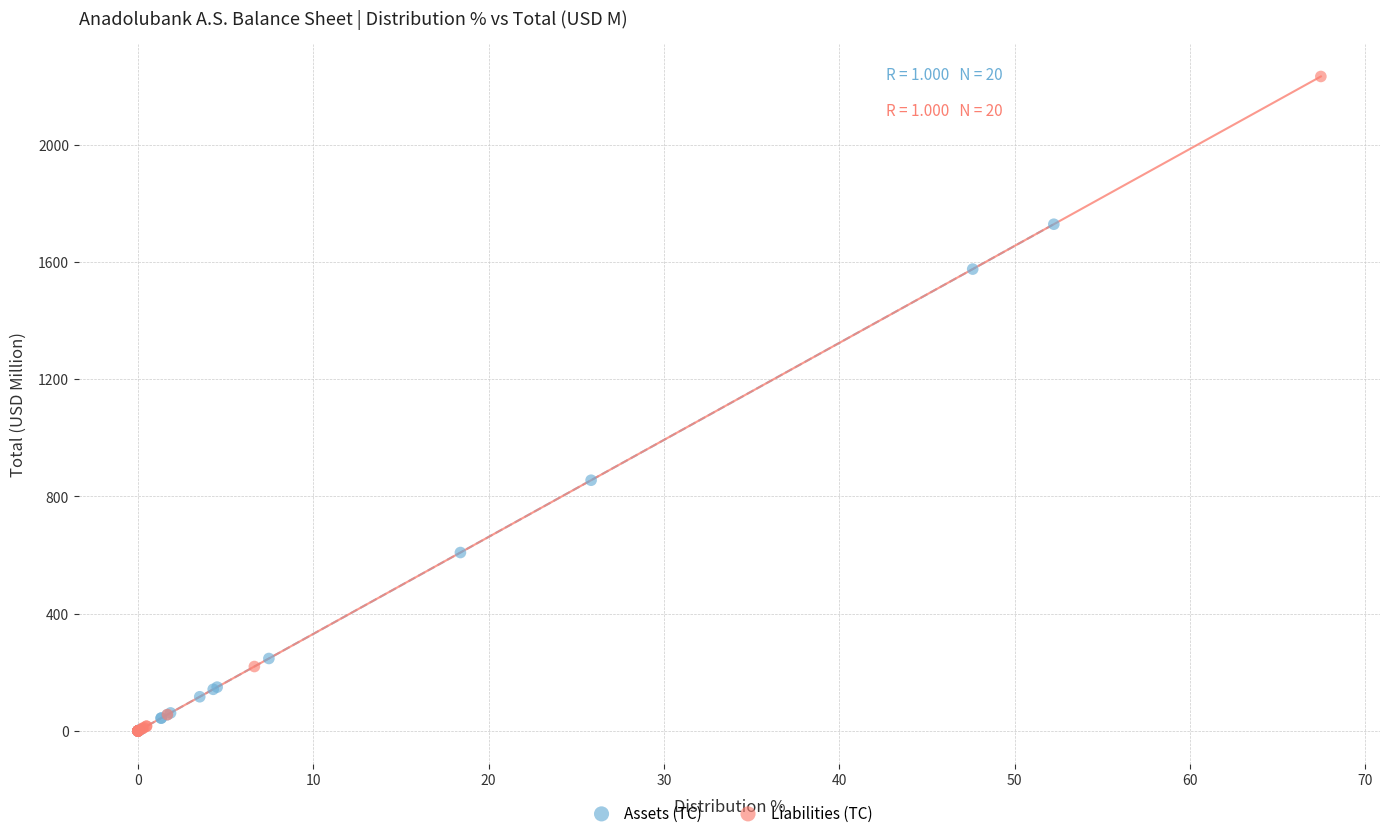

Which series has the widest spread of Y values?

Liabilities (TC)